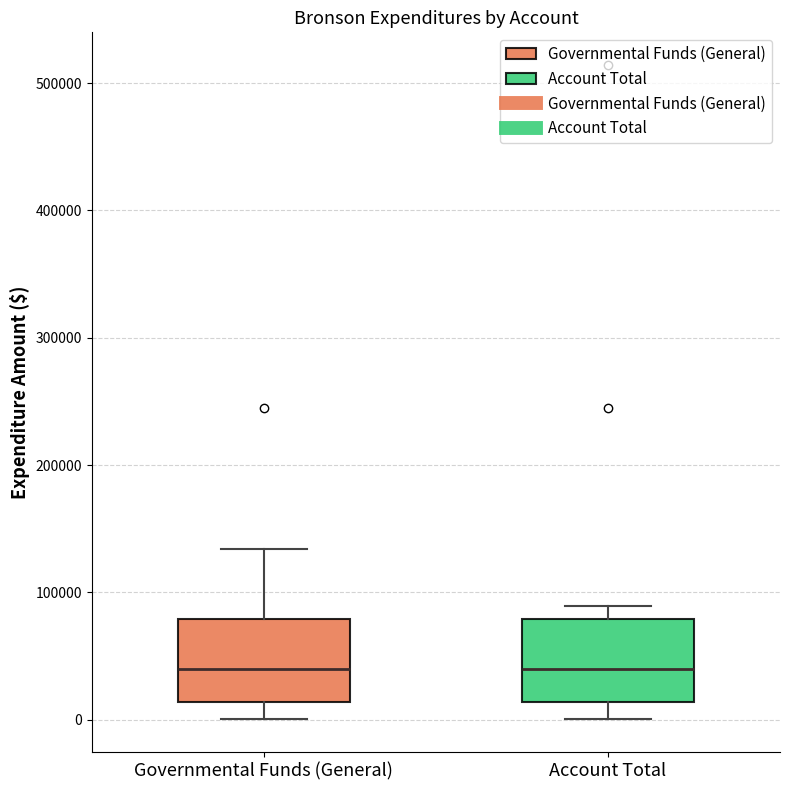

Where is the upper edge of the box for Governmental Funds (General) on the y-axis? The values are not printed on the chart, so give them approximately, as read against the axis.

80000